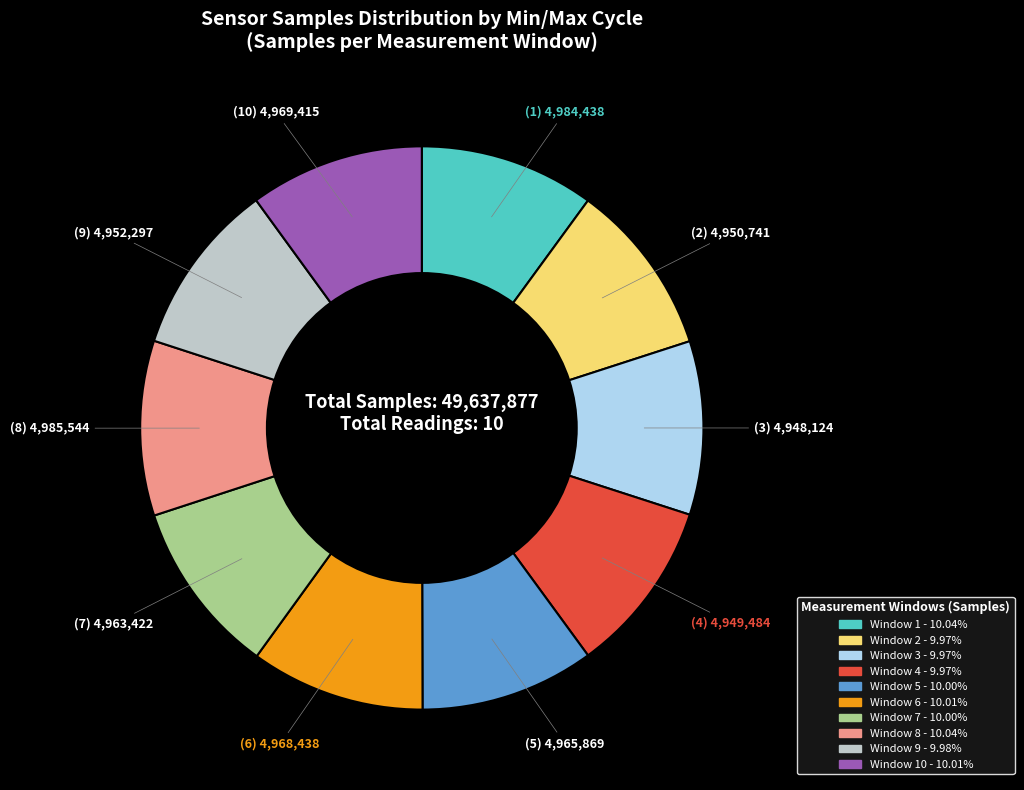

Is there a majority slice in this chart?

No